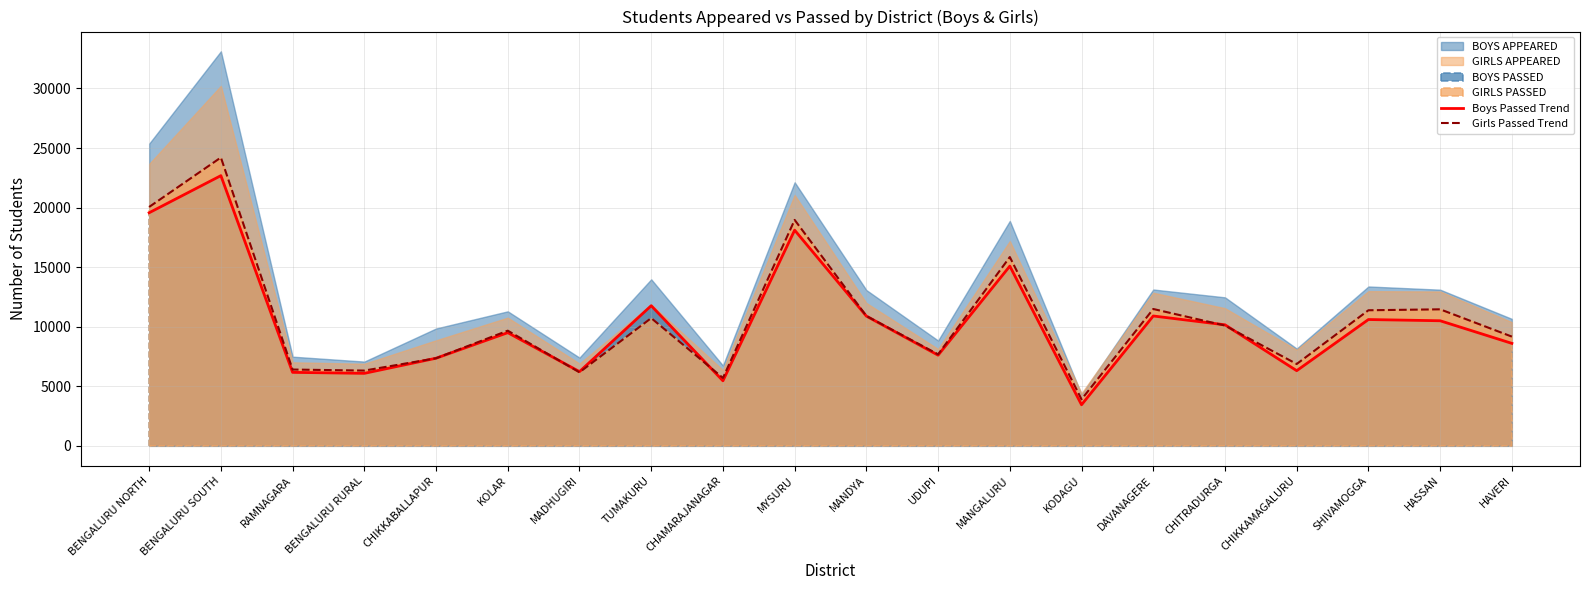

True or false: Girls Passed Trend has more than 0 points higher than both neighbors.

True